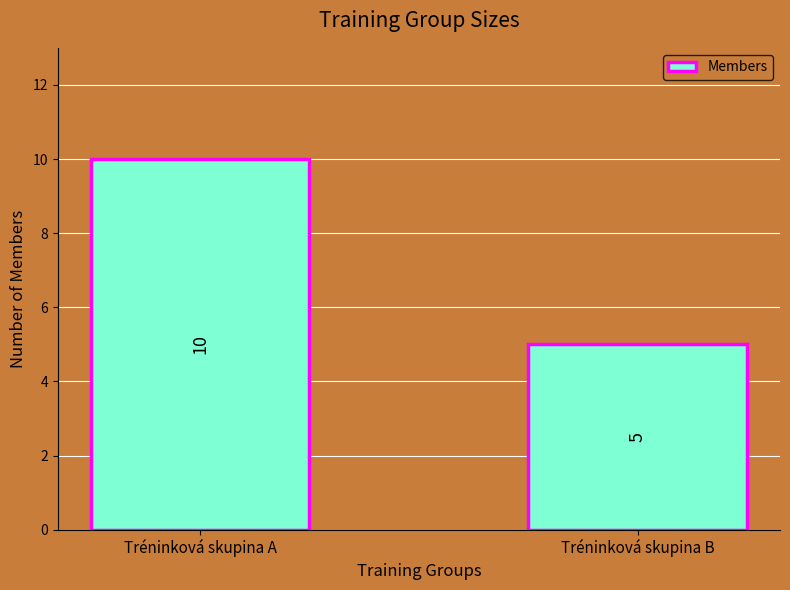

What is the maximum value shown in the chart?

10